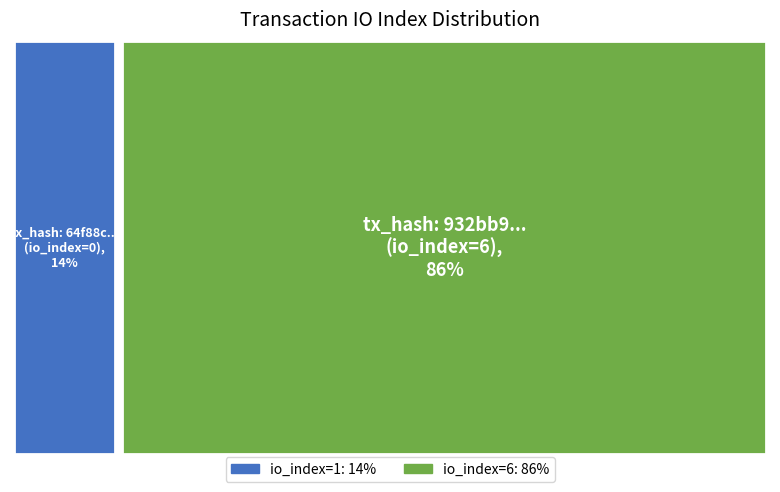

To the nearest percent, what is the average slice percentage?

50%